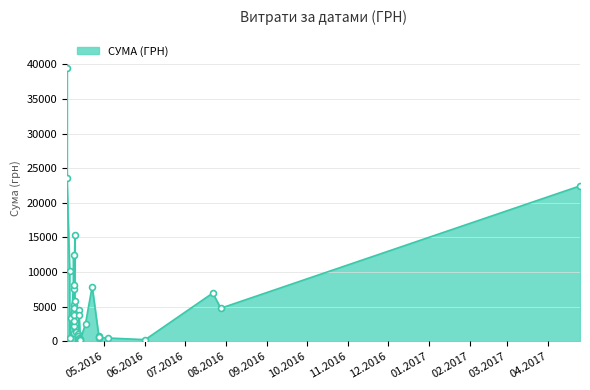

Between 11.04.2016 and 09.04.2016, which is larger?

09.04.2016